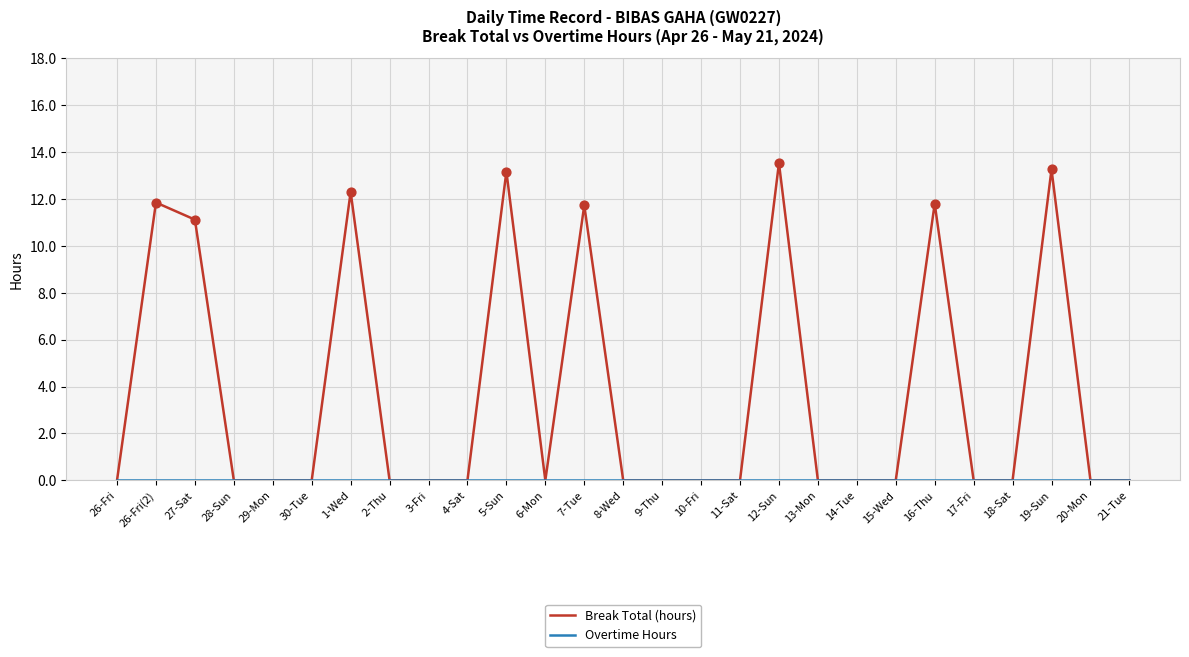

At how many categories does at least one series exceed 13?

3